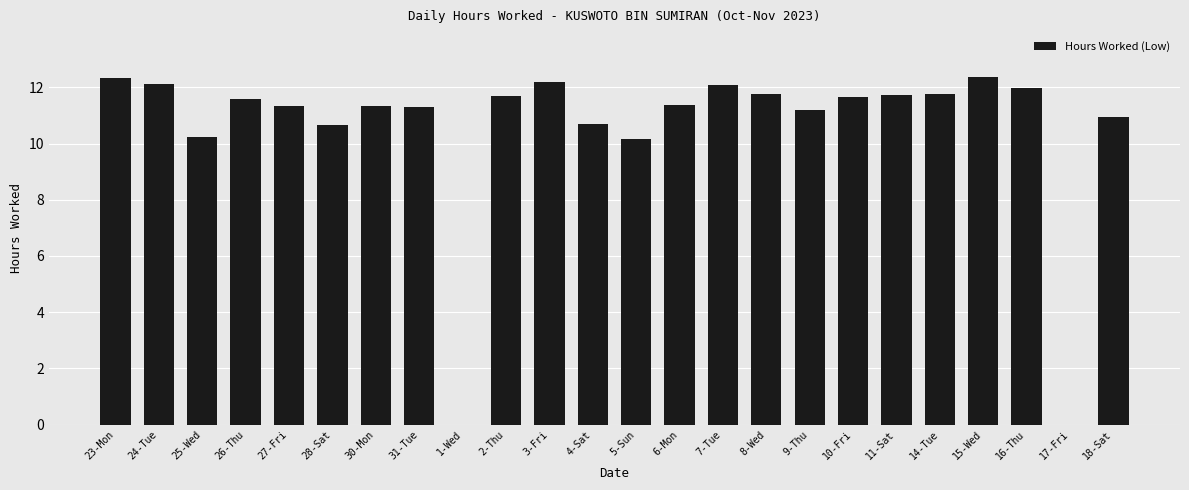

Approximately how many times larger is the value at 4-Sat compared to 2-Thu?

0.9